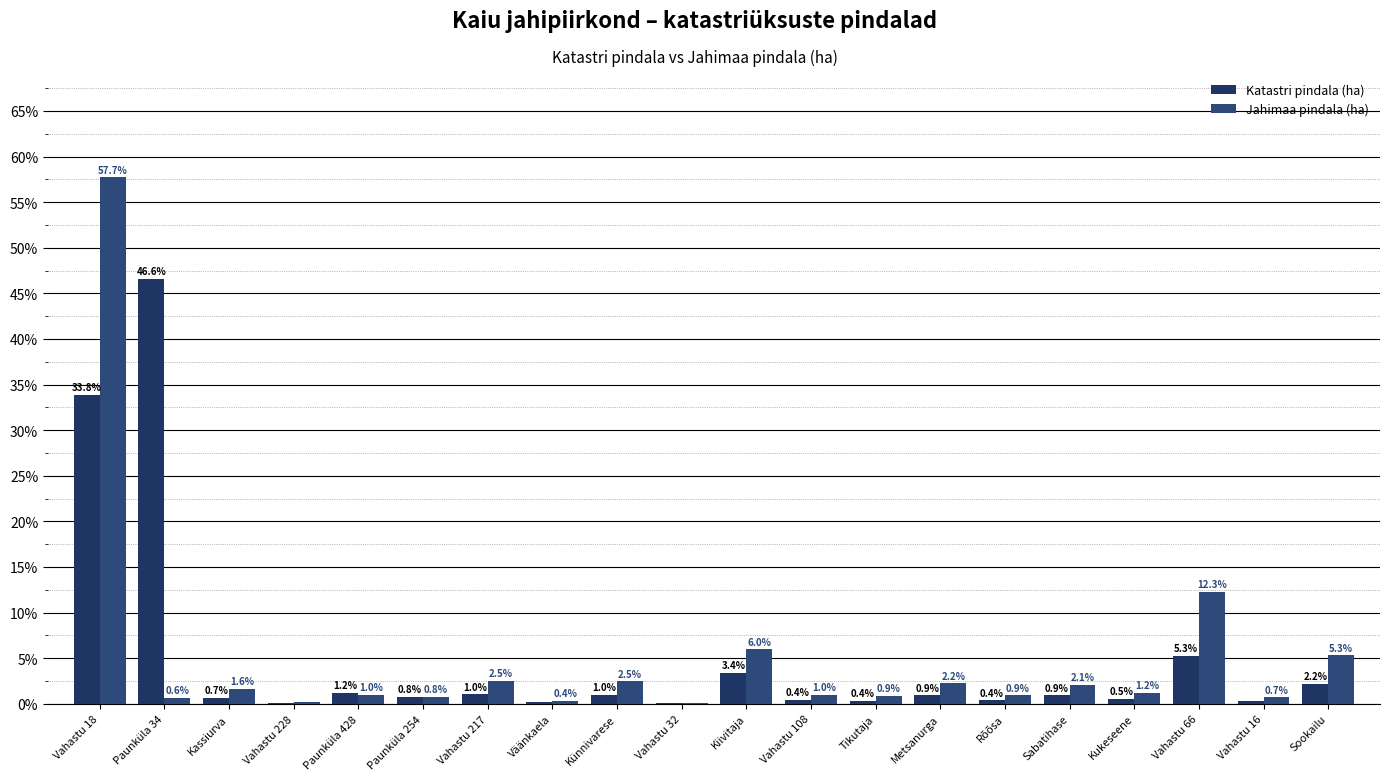

What is the difference between the maximum and minimum values in the Jahimaa pindala (ha) series?

57.6